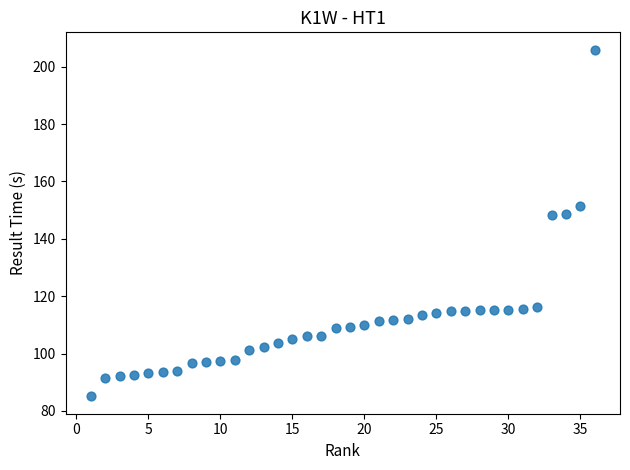

What is the range of Y values (max minus min)?

120.9